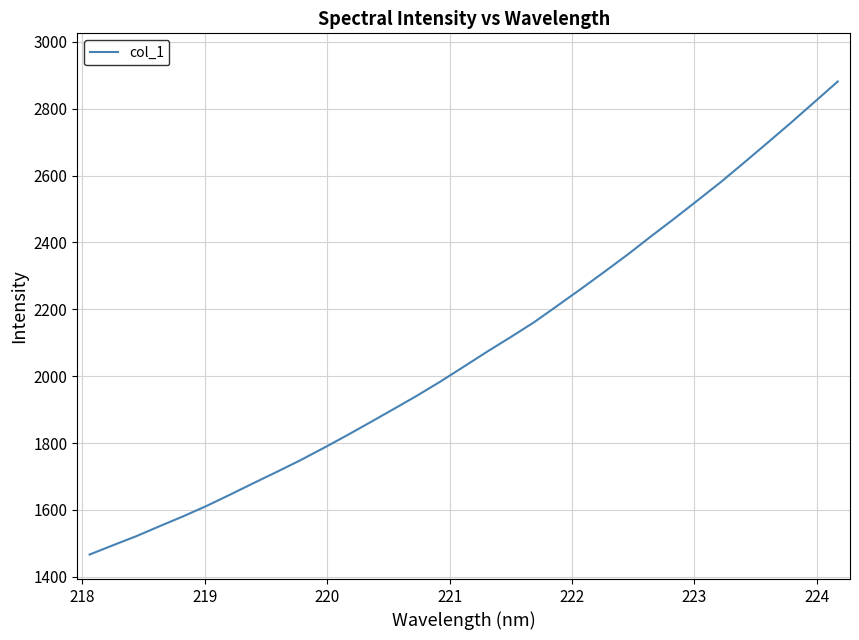

What is the difference between the maximum and minimum values?

1414.9